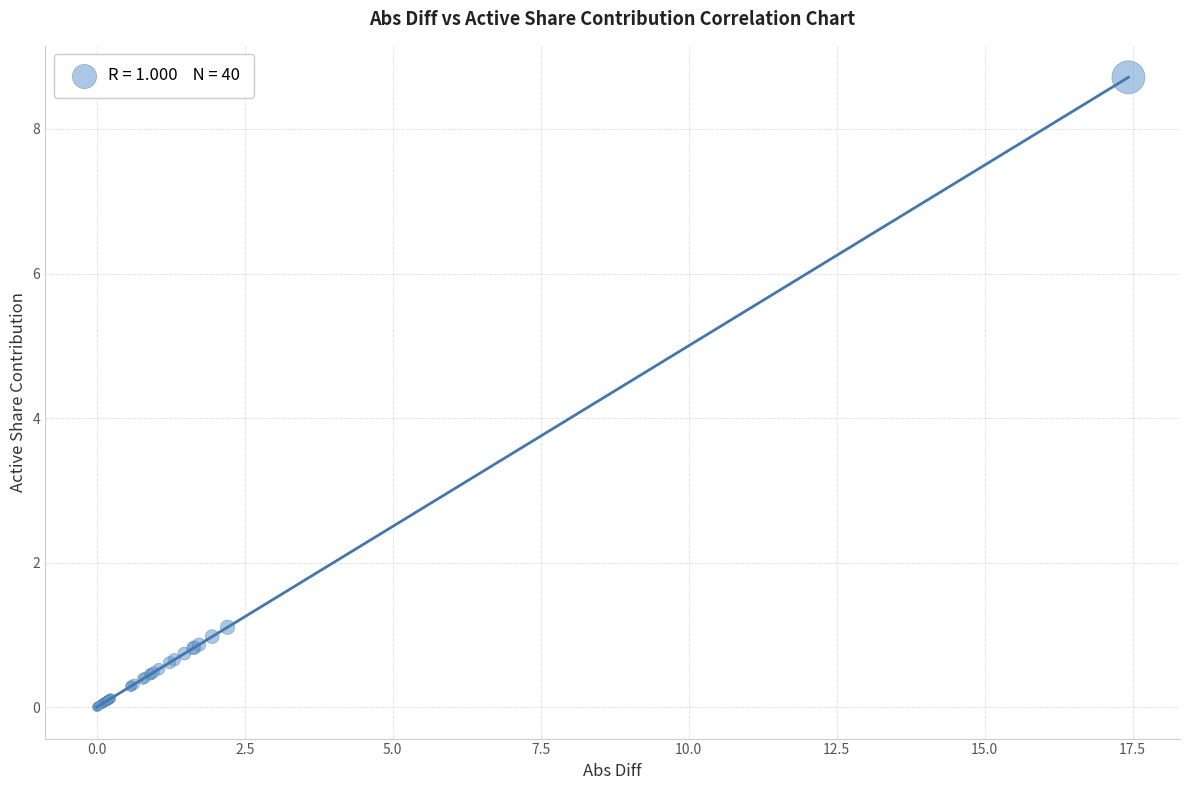

What Y value in the scatter plot is closest to 4?

1.1